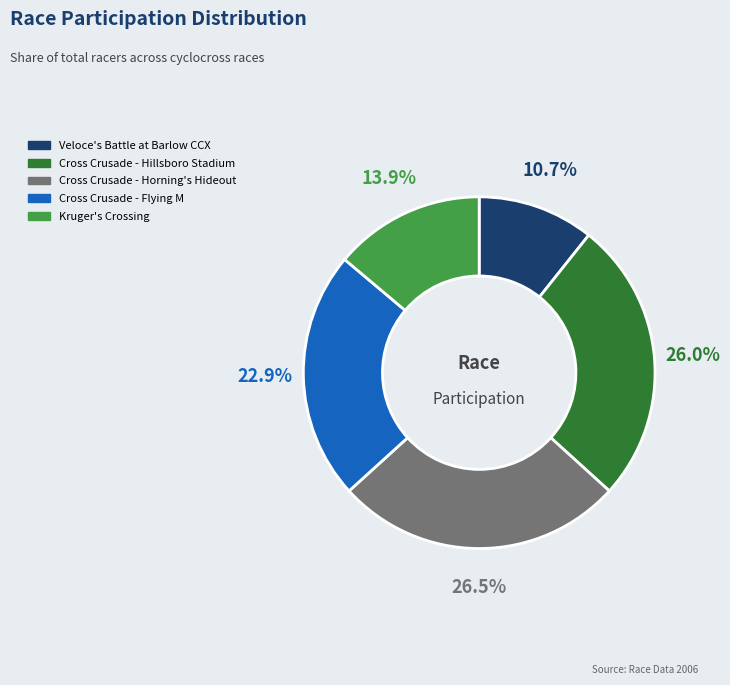

How many slices are in this pie chart?

5